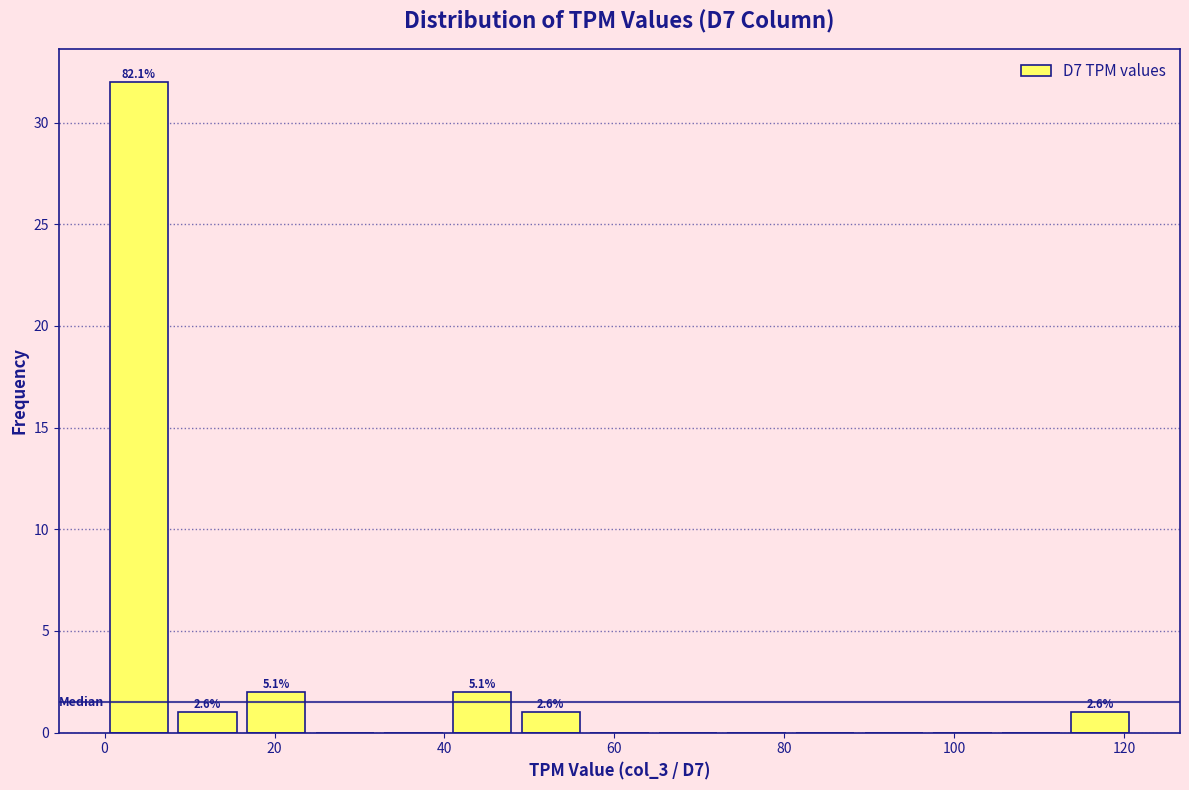

Which range on the x-axis has the tallest bar?

0 to 8